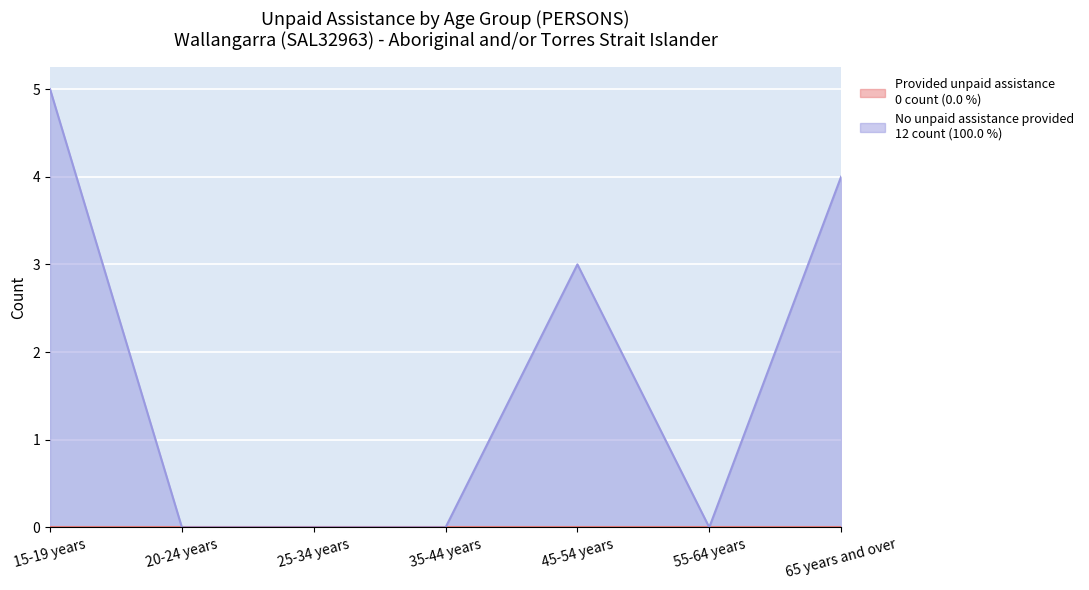

Reading left to right, transcribe all the data shown in this chart.

15-19 years=5	20-24 years=0	25-34 years=0	35-44 years=0	45-54 years=3	55-64 years=0	65 years and over=4